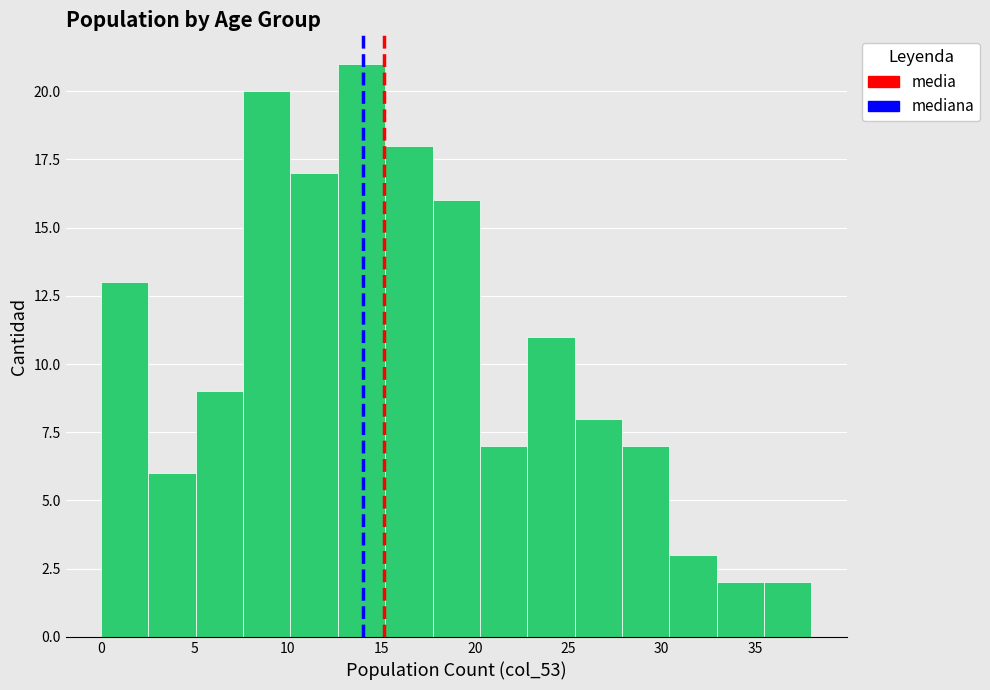

Reading left to right, transcribe this chart: for each bar, give the range it covers on the x-axis and its height. Neither the bar edges nor the heights are printed on the chart, so give them approximately, as read against the axes.

0.0 to 2.5: 13
2.5 to 5.0: 6
5.0 to 7.5: 9
7.5 to 10.0: 20
10.0 to 12.5: 17
12.5 to 15.0: 21
15.0 to 17.5: 18
17.5 to 20.5: 16
20.5 to 23.0: 7
23.0 to 25.5: 11
25.5 to 28.0: 8
28.0 to 30.5: 7
30.5 to 33.0: 3
33.0 to 35.5: 2
35.5 to 38.0: 2